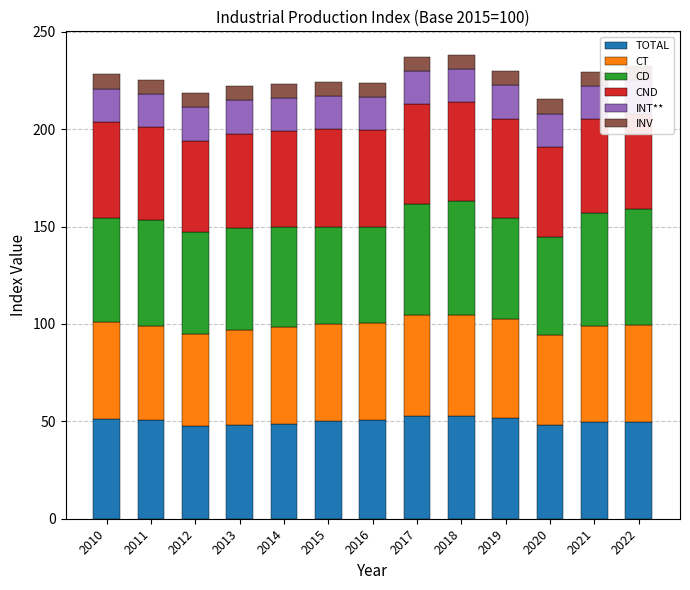

What is the difference between the highest and lowest values at 2016?

43.6